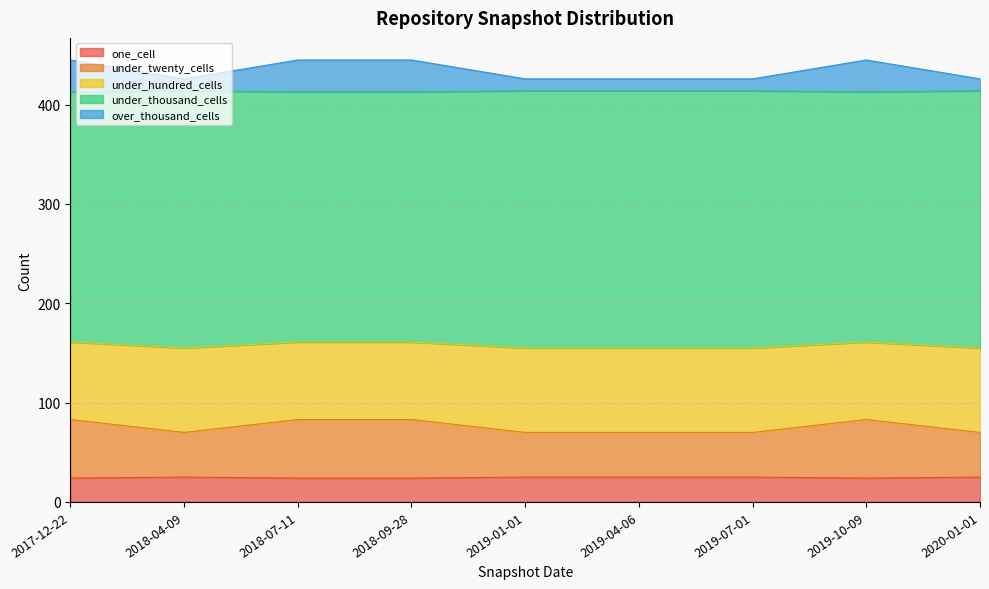

Does the chart have visible grid lines?

Yes